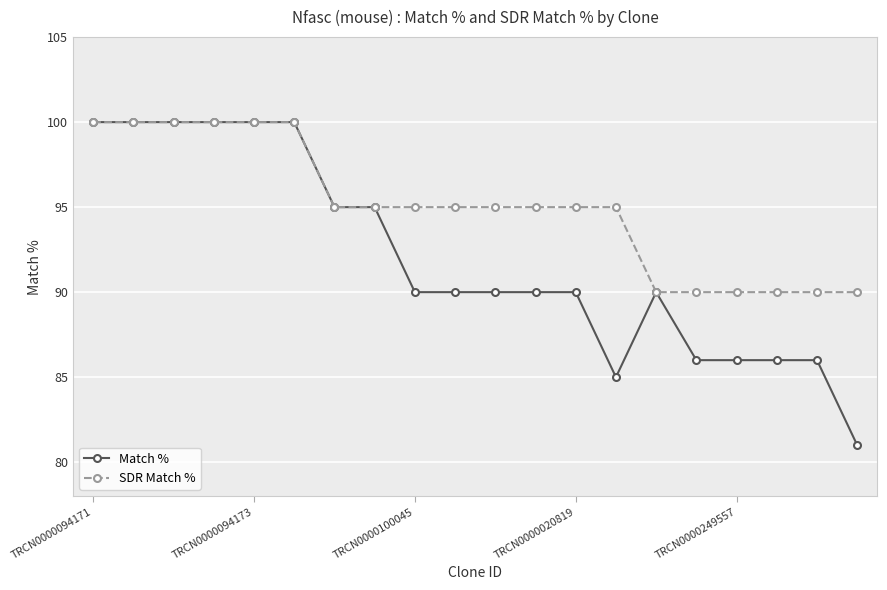

How many SDR Match % values are between 90 and 100?

20